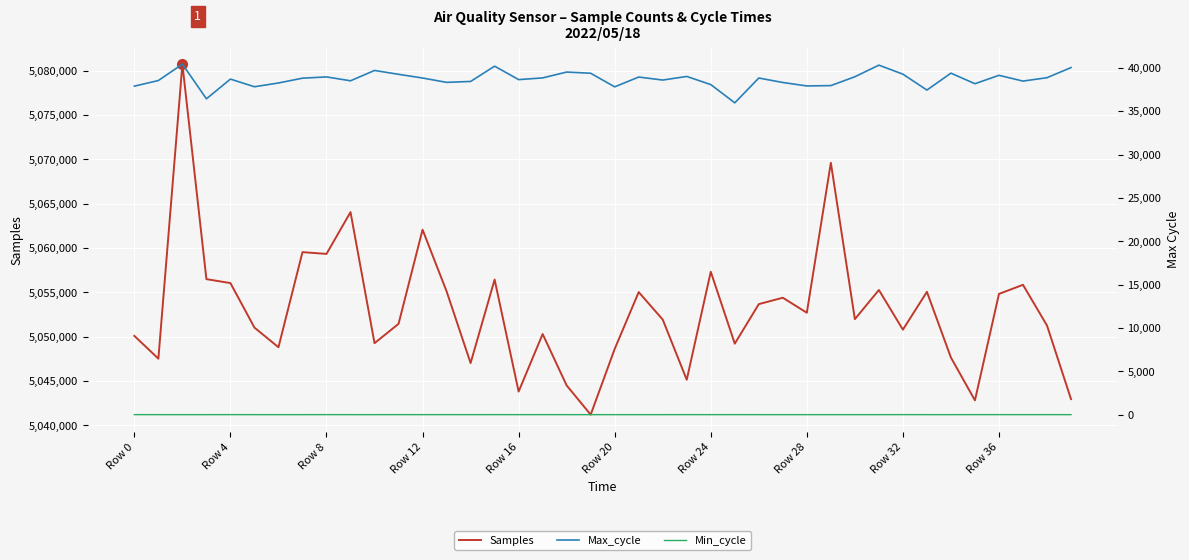

The value of Max_cycle at 37 is 38471. True or false?

True